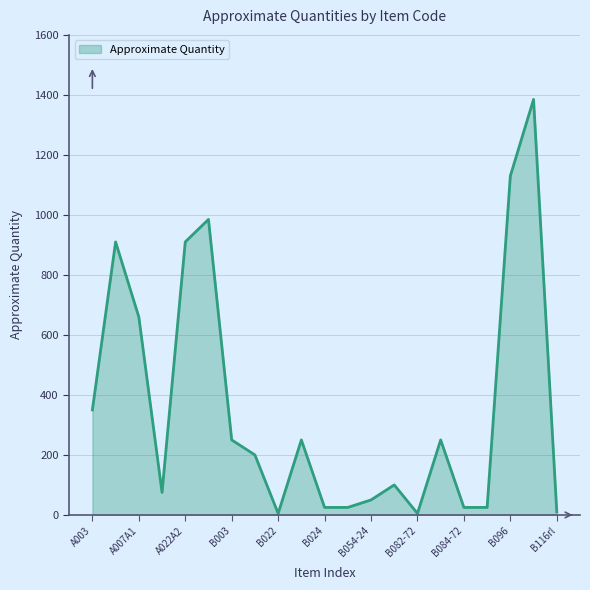

What is the greatest value displayed?

1385